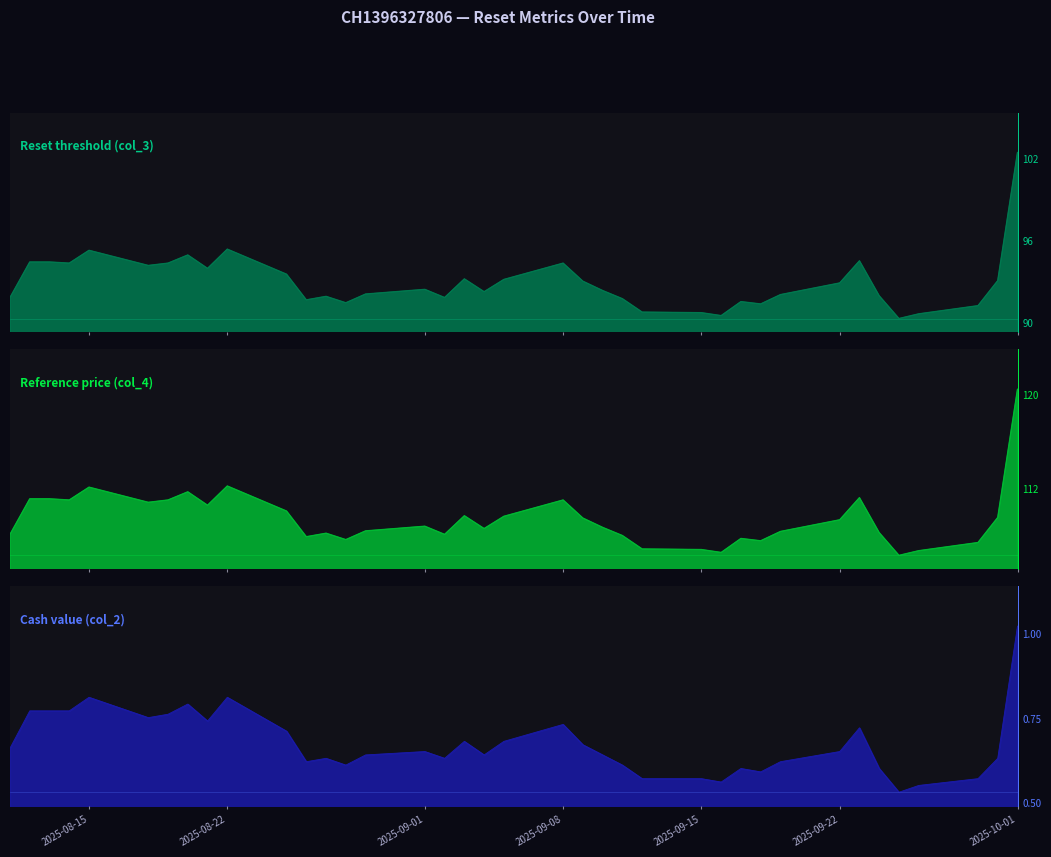

What is the smallest value displayed?

0.5